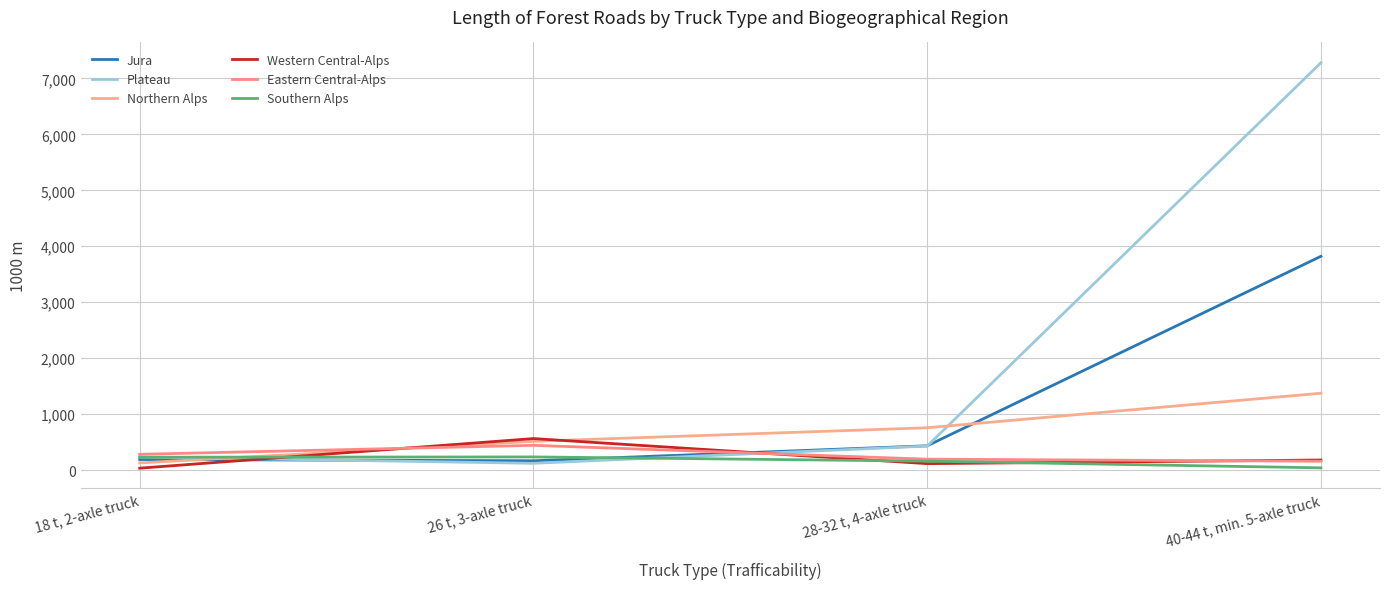

Is the value of Southern Alps at 28-32 t, 4-axle truck greater than the value of Western Central-Alps at 28-32 t, 4-axle truck?

Yes